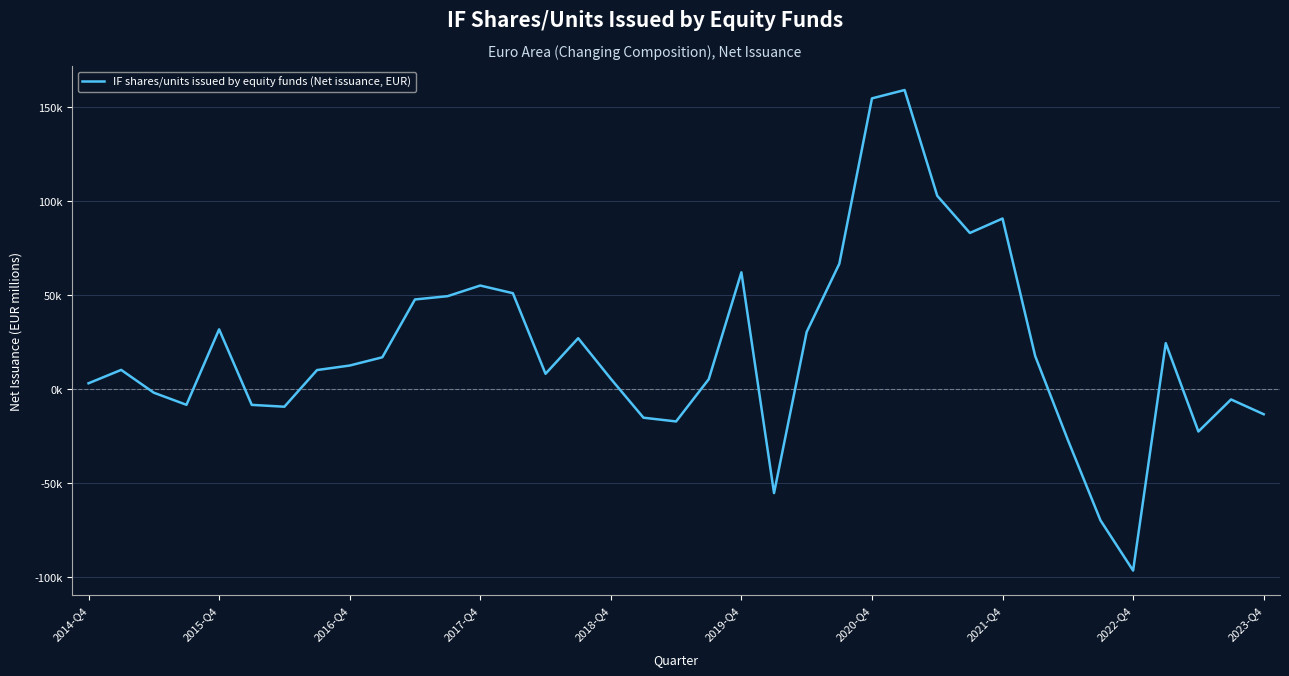

Does the chart display data point markers on the line(s)?

No